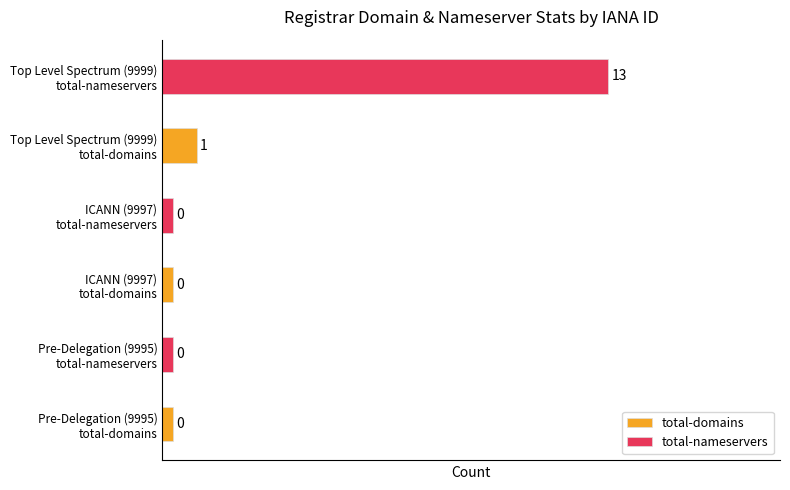

What is the maximum value shown in the chart?

13